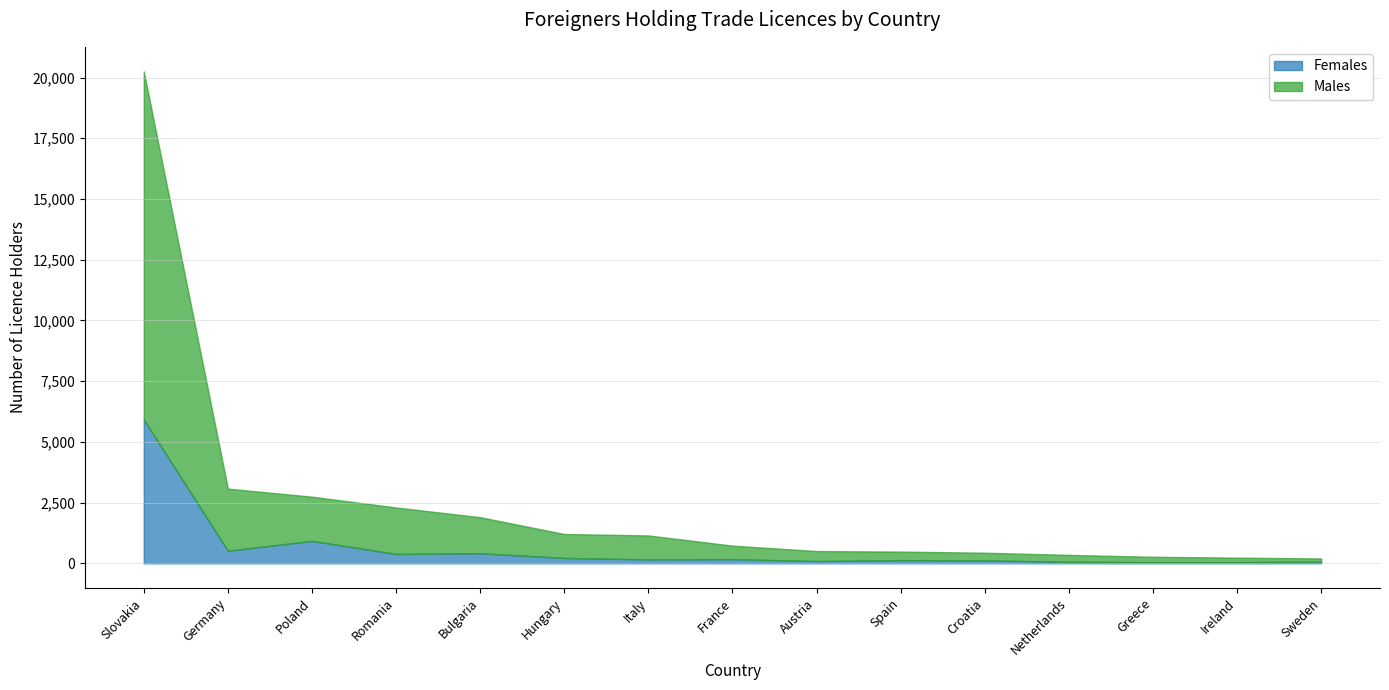

Where is the first local maximum for Females?

Poland